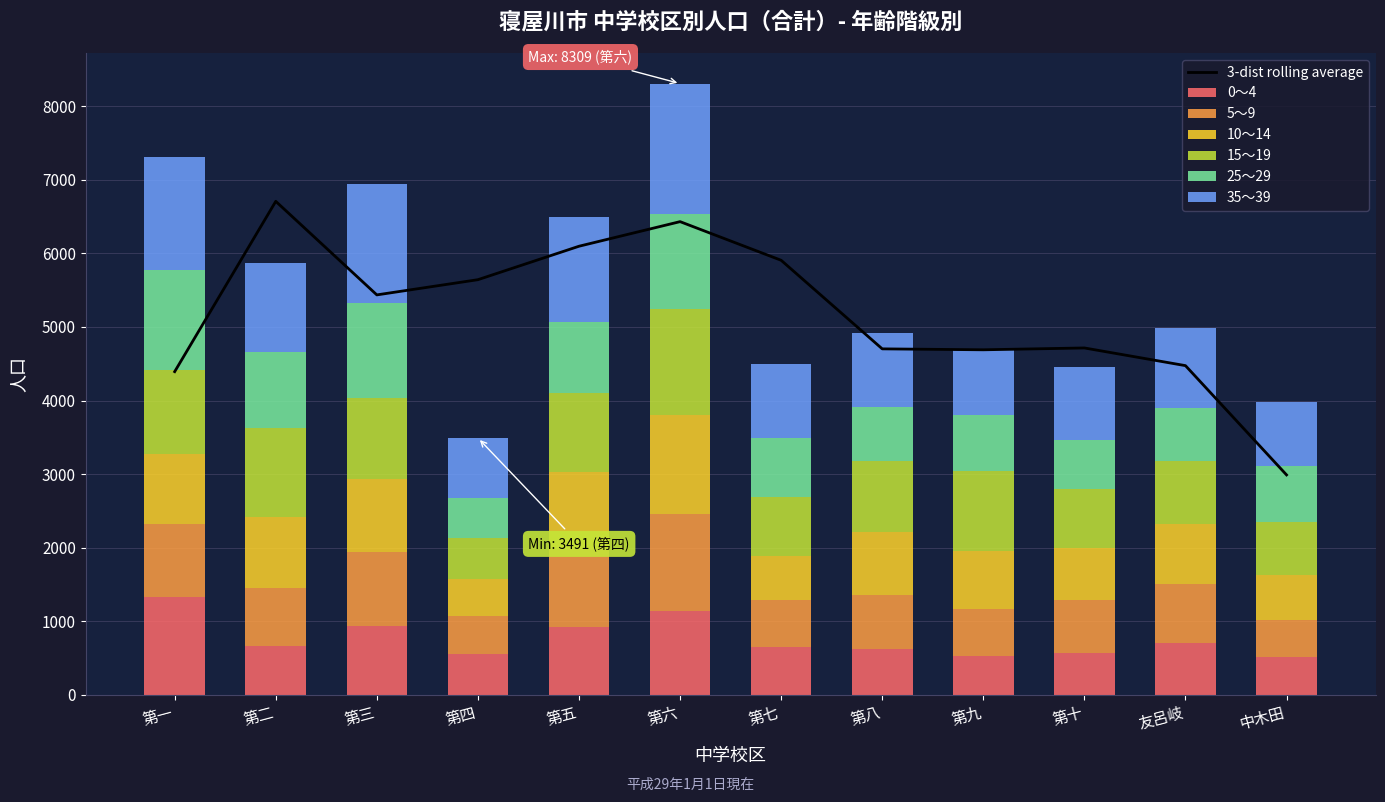

At which category is the sum across all series the highest?

第六